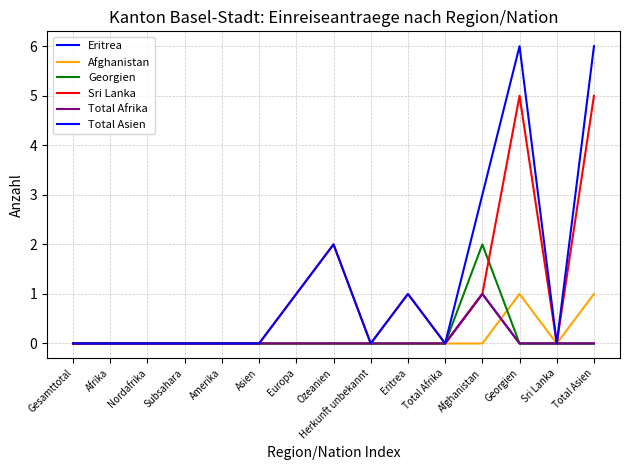

Does the chart display data point markers on the line(s)?

No